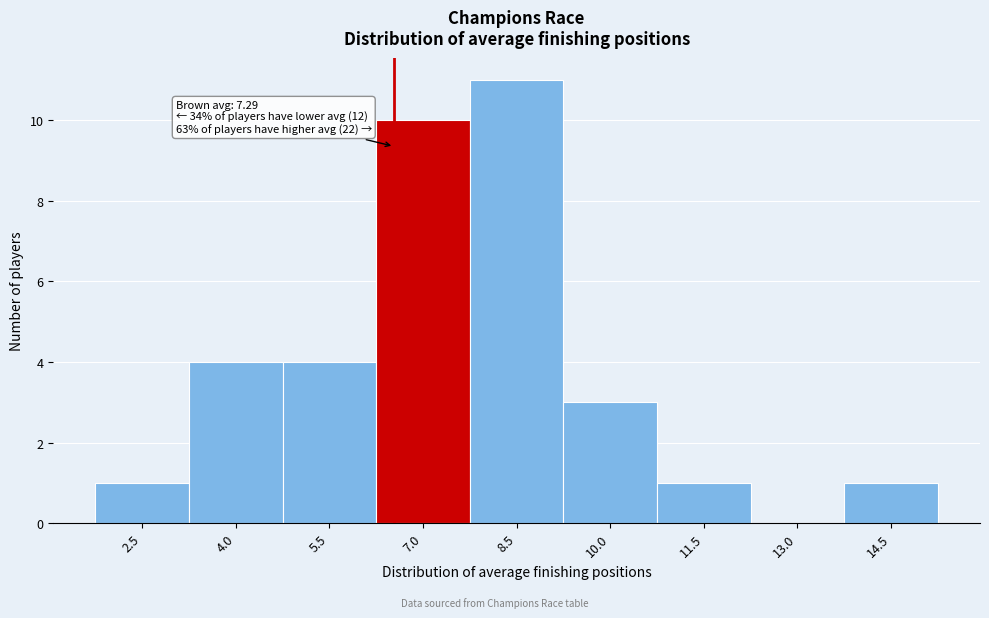

Reading right to left, list all the values displayed in this chart.

14.5=1	13.0=0	11.5=1	10.0=3	8.5=11	7.0=10	5.5=4	4.0=4	2.5=1